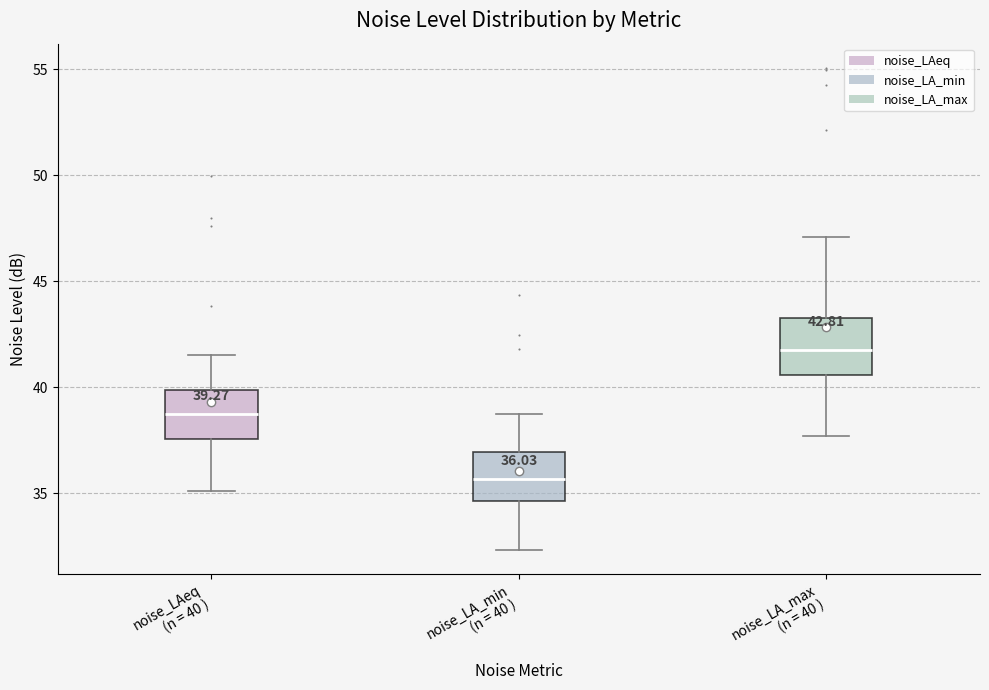

Which box has the highest median line?

noise_LA_max (n = 40 )